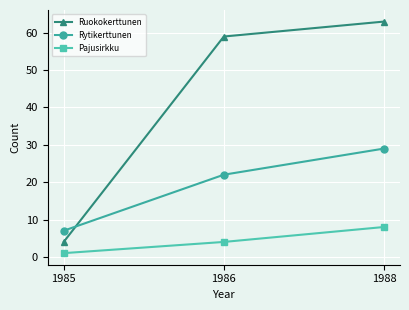

What is the value of the Ruokokerttunen point at the 3rd from the left?

63